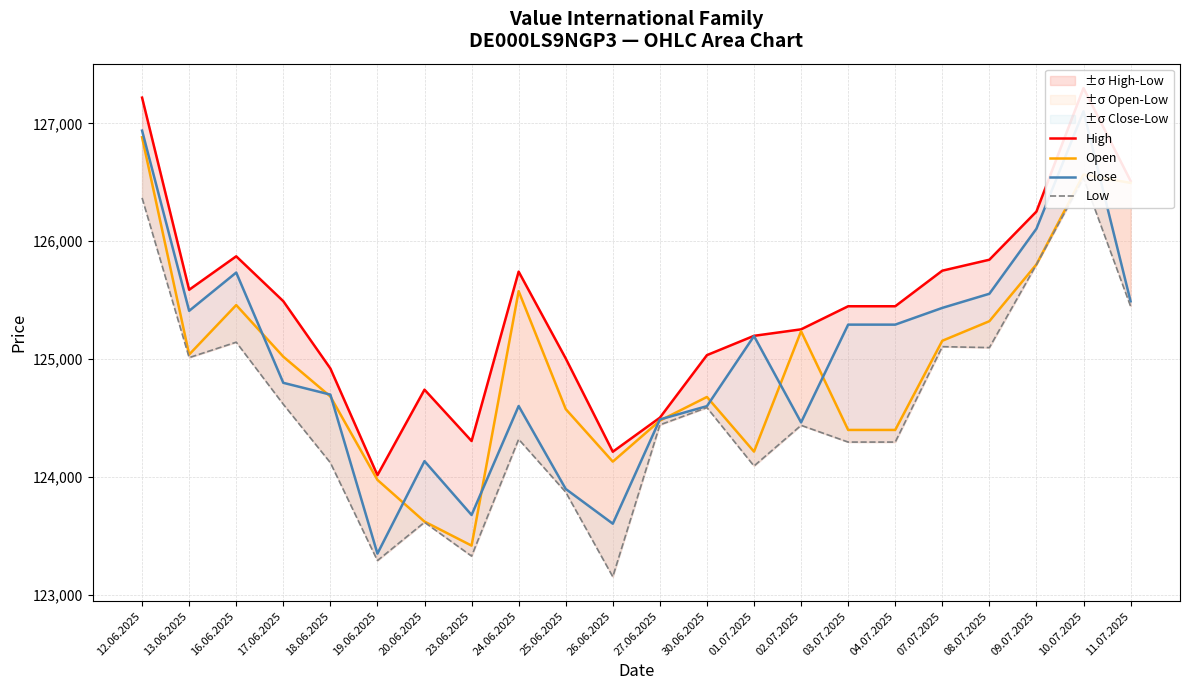

True or false: High and Close cross at least once.

False